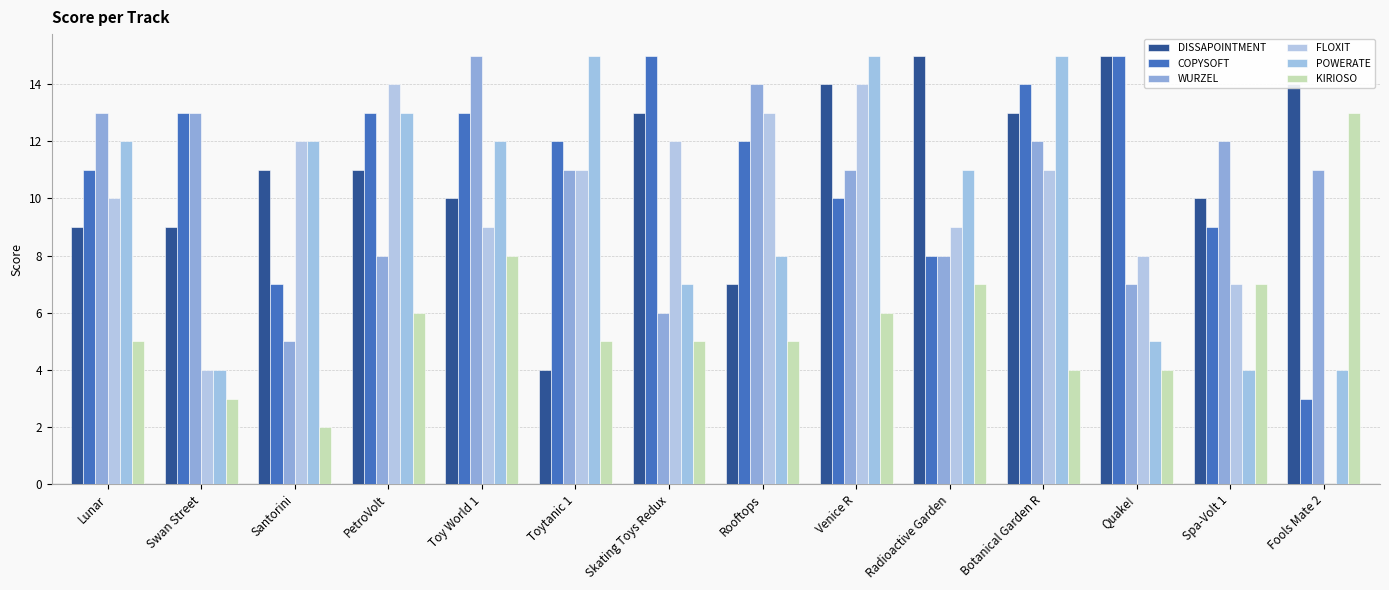

How many groups of bars are there?

14